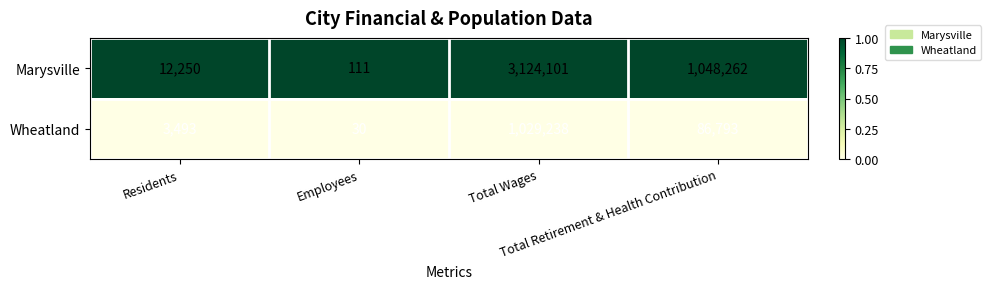

What is the average value of the Marysville series?

1046181